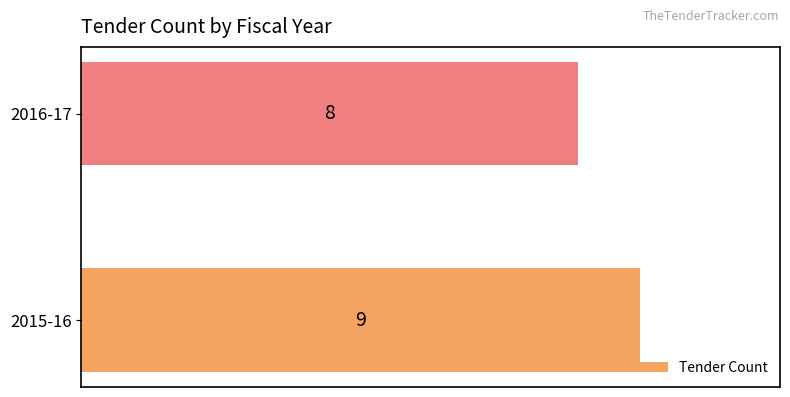

List the labels in order of value, smallest first.

2016-17, 2015-16